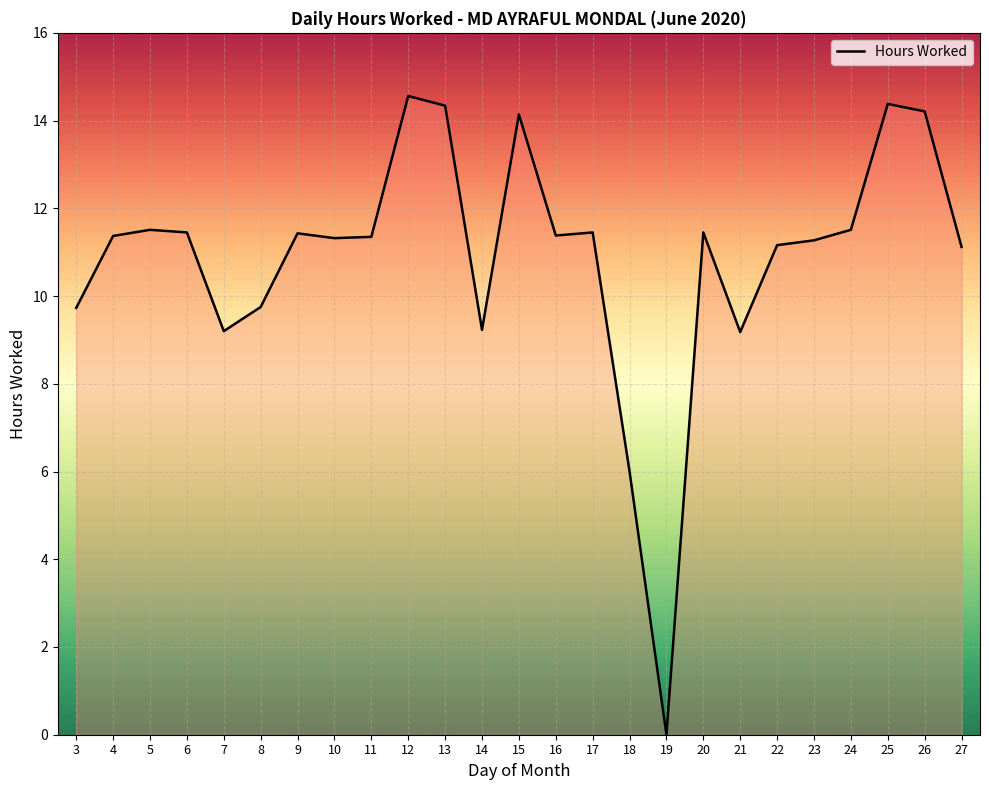

Is it true that the value at 25 is 4.8?

False